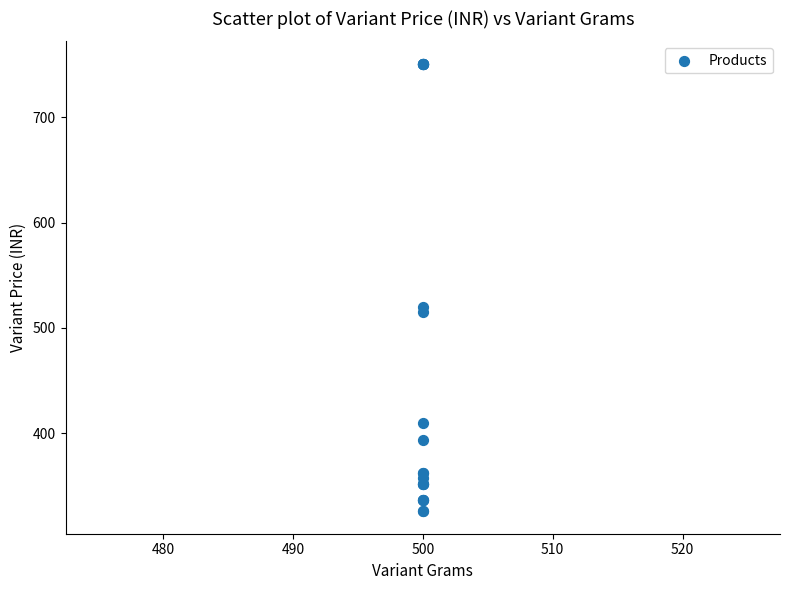

What Y value in the scatter plot is closest to 538?

520.0